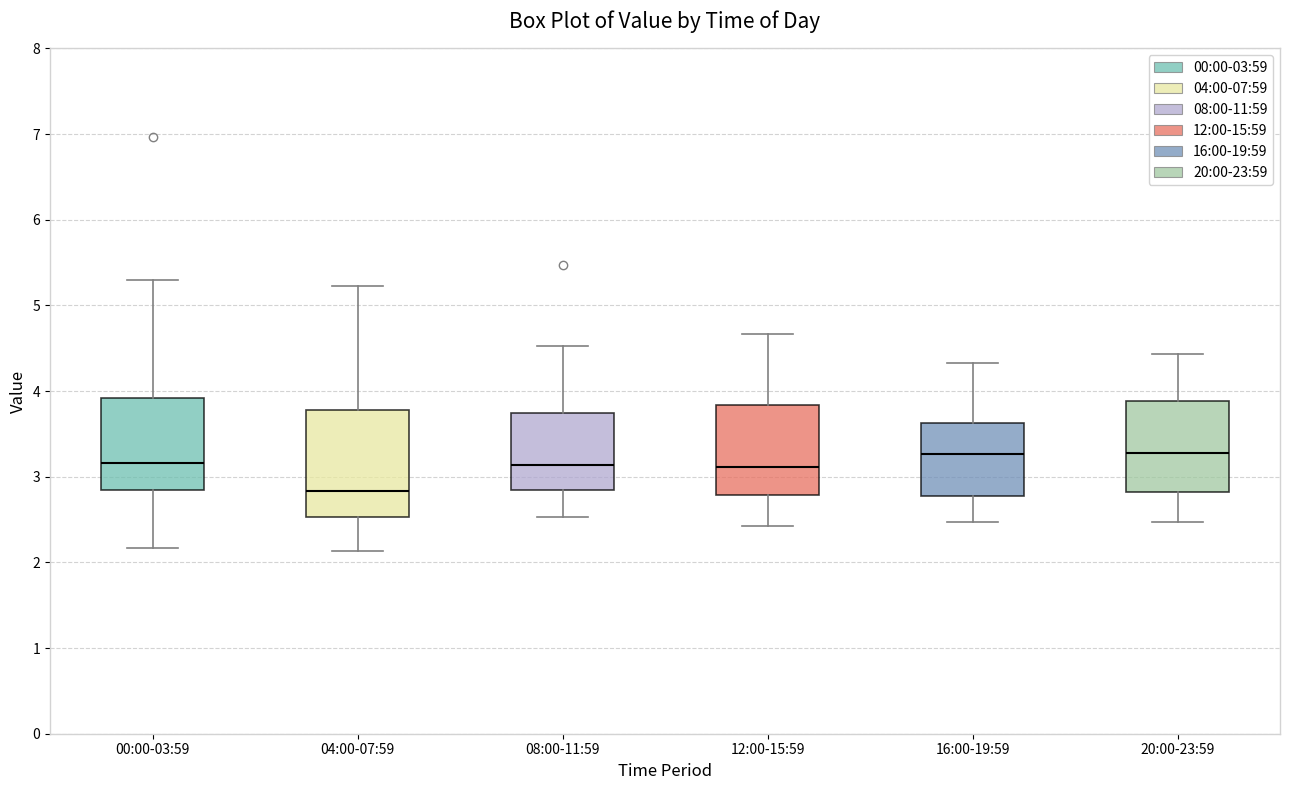

Which box is the tallest, from its lower edge to its upper edge?

04:00-07:59